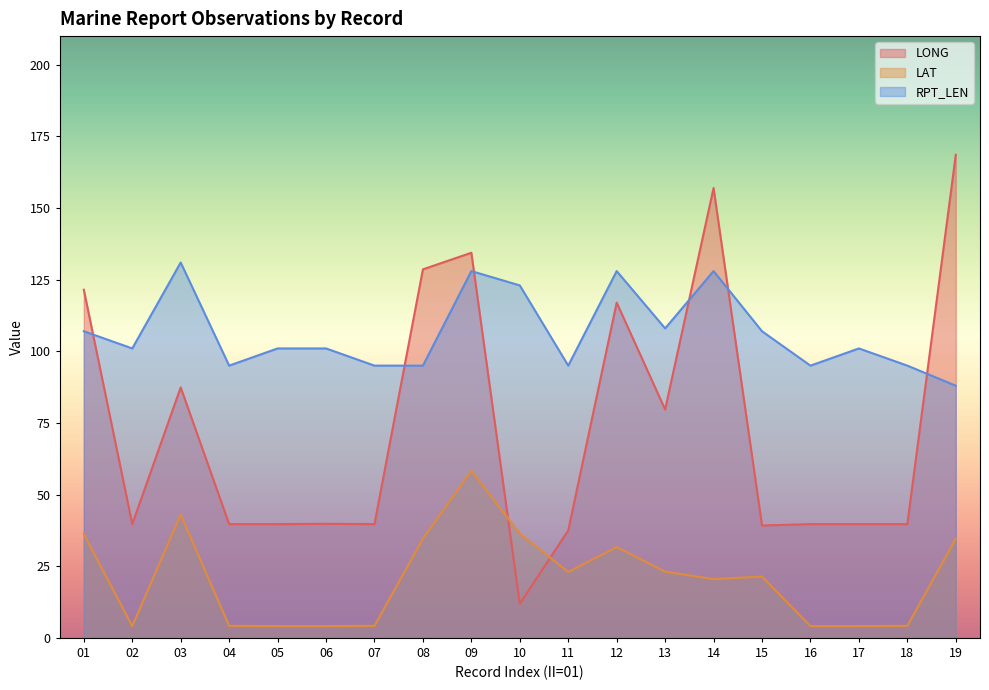

What is the smallest value displayed?

4.1